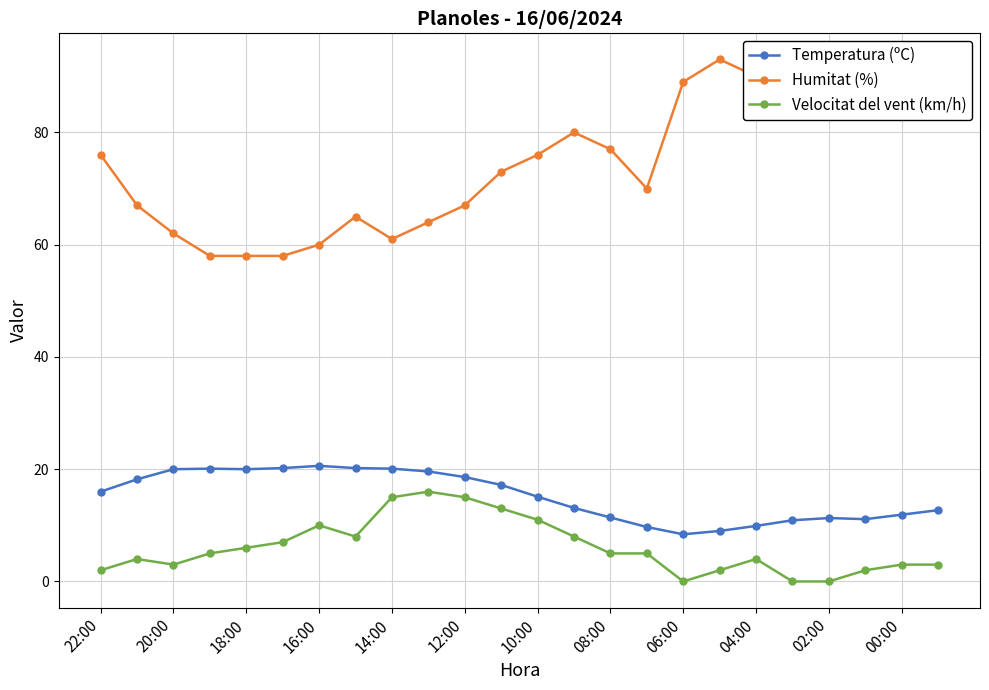

Which series has the widest spread of values?

Humitat (%)